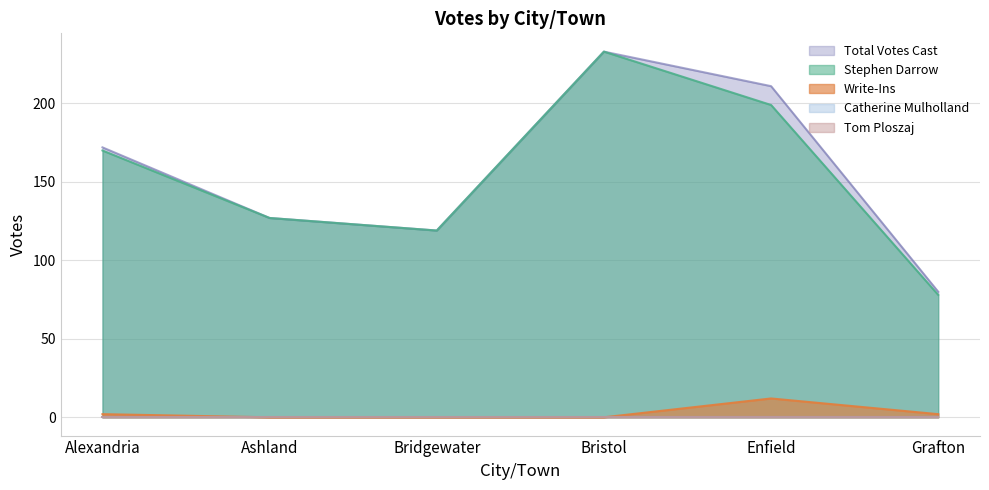

At which label does Write-Ins first exceed 2?

Enfield